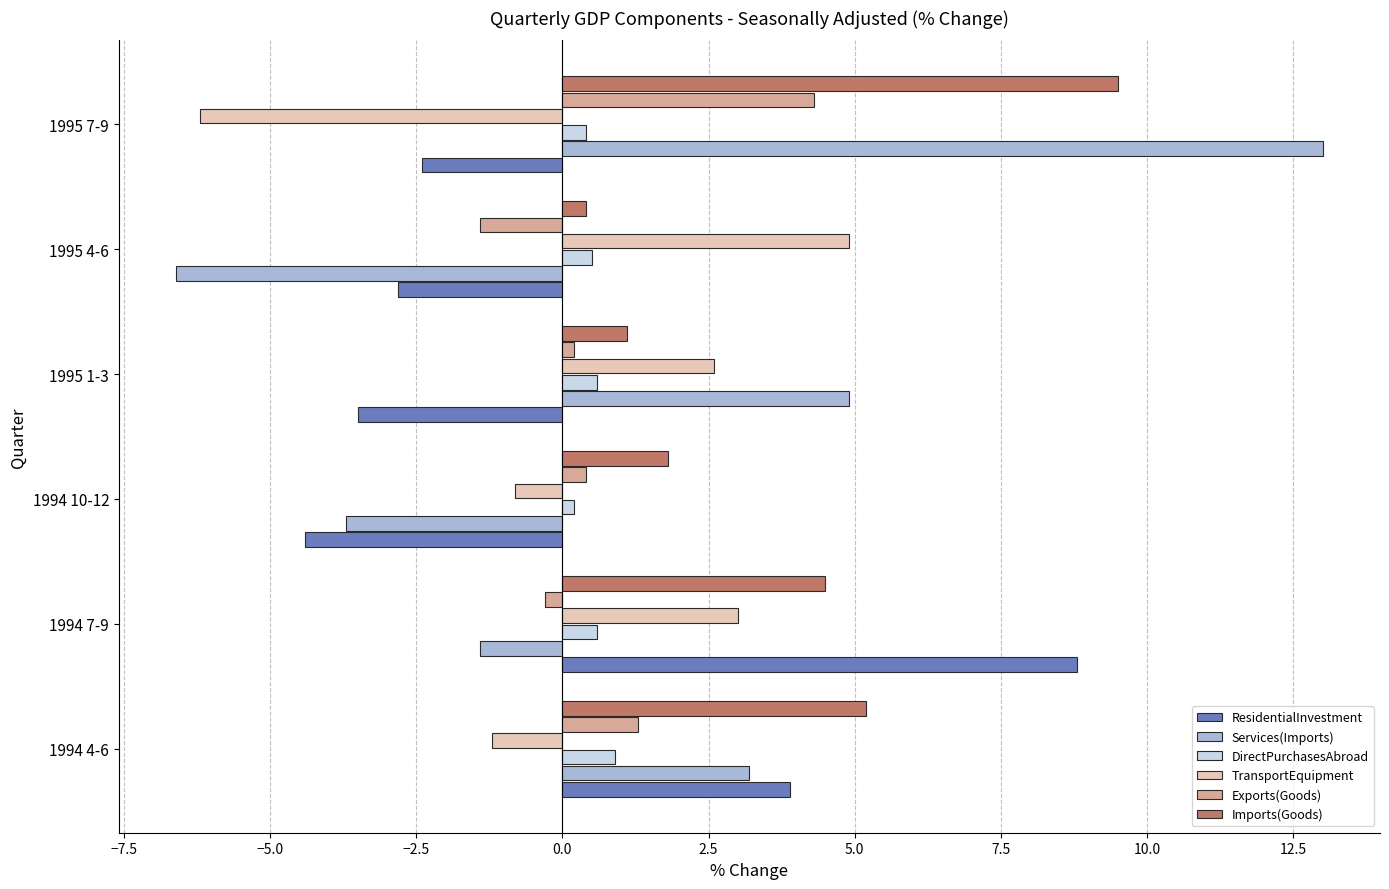

What is the average value of the Services(Imports) series?

1.6